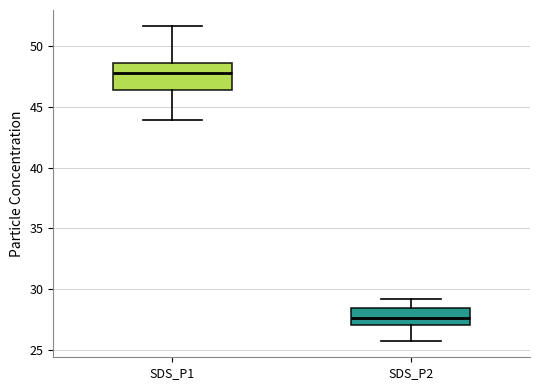

Where is the upper edge of the box for SDS_P1 on the y-axis? The values are not printed on the chart, so give them approximately, as read against the axis.

48.5